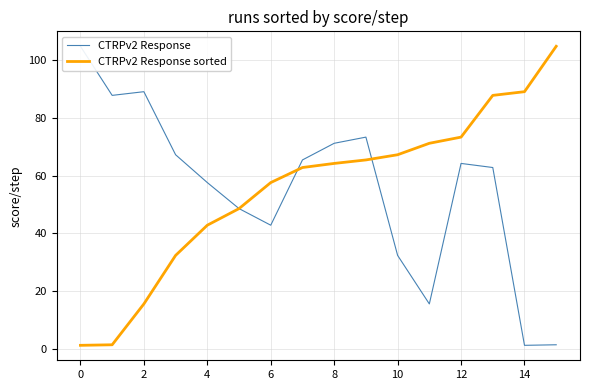

True or false: CTRPv2 Response sorted and CTRPv2 Response intersect in this chart.

True